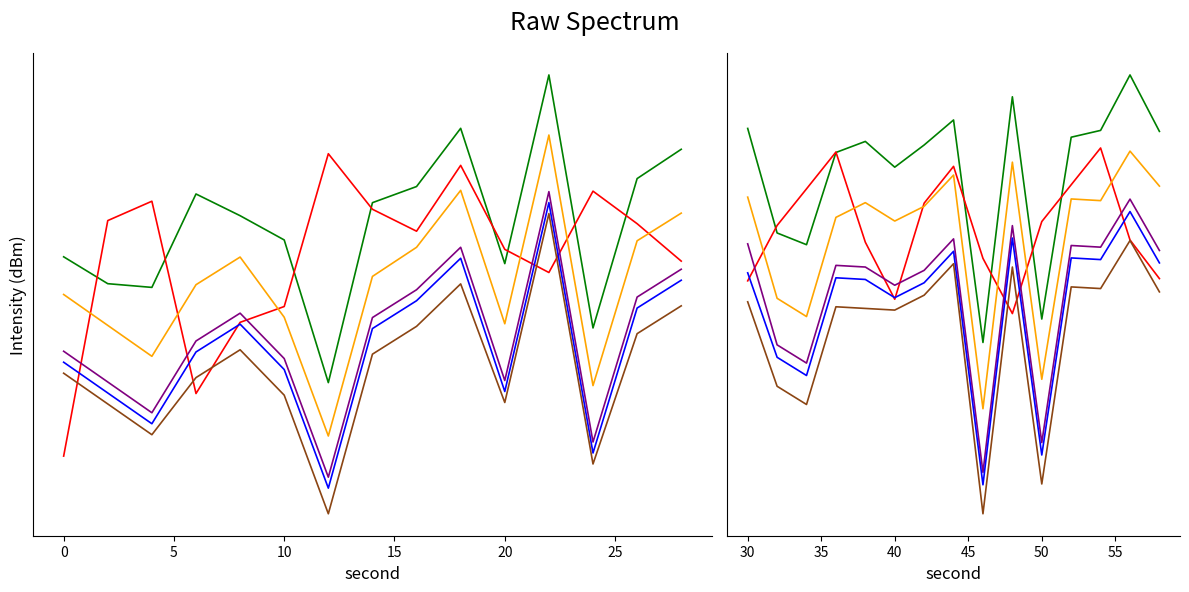

How many lines are shown in the chart?

6